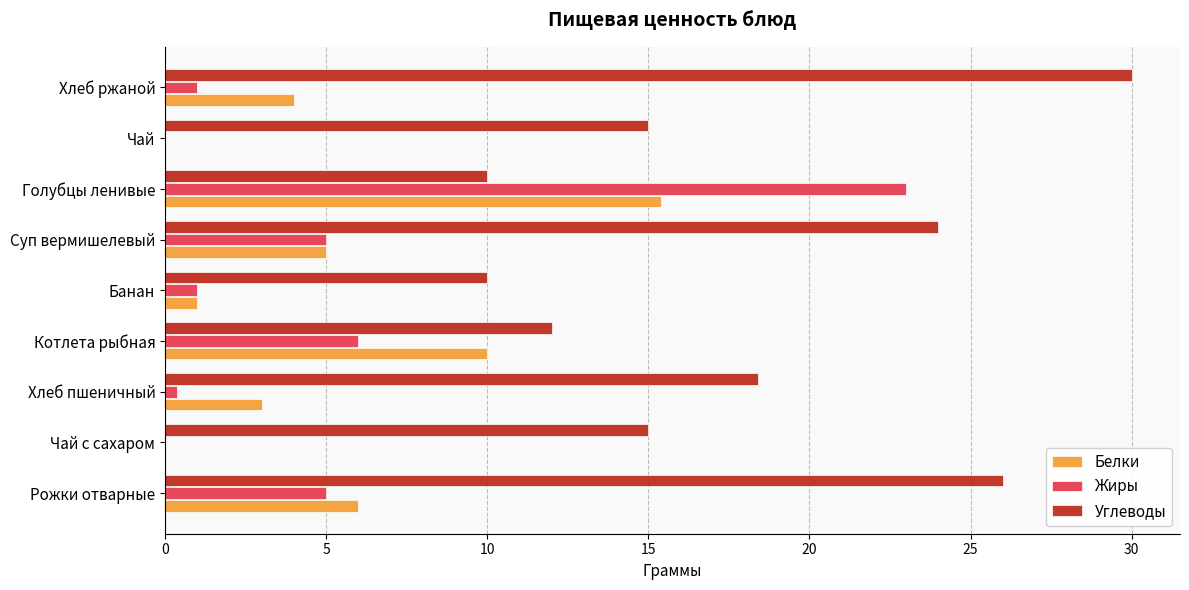

Count the number of categories in the chart.

9